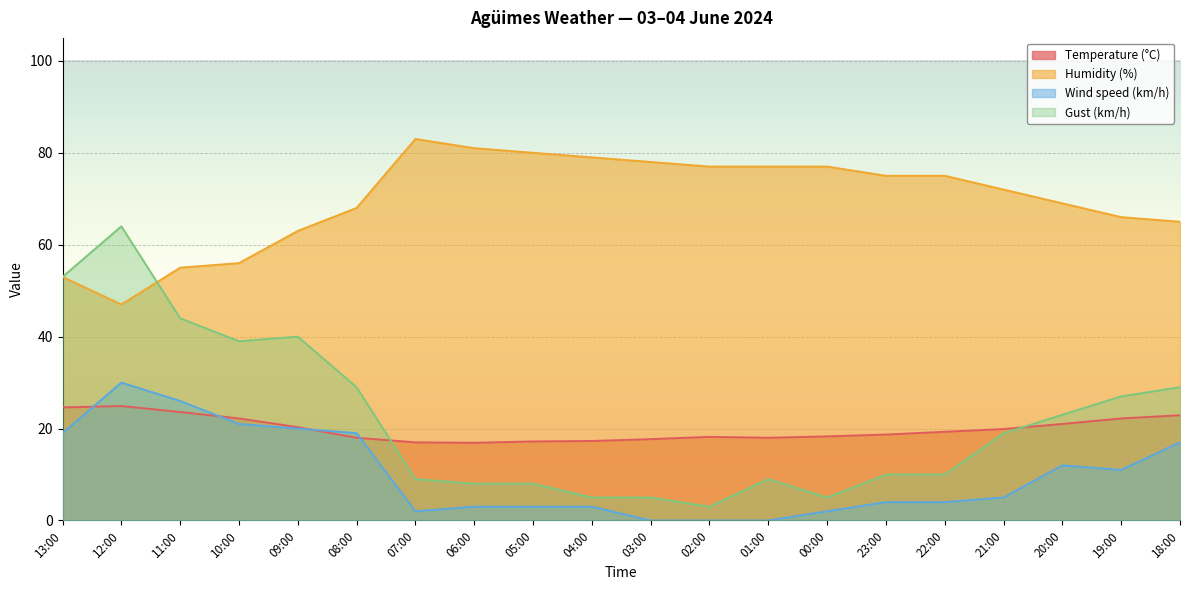

Is it true that Humidity (%) equals 63.0 at 09:00?

True